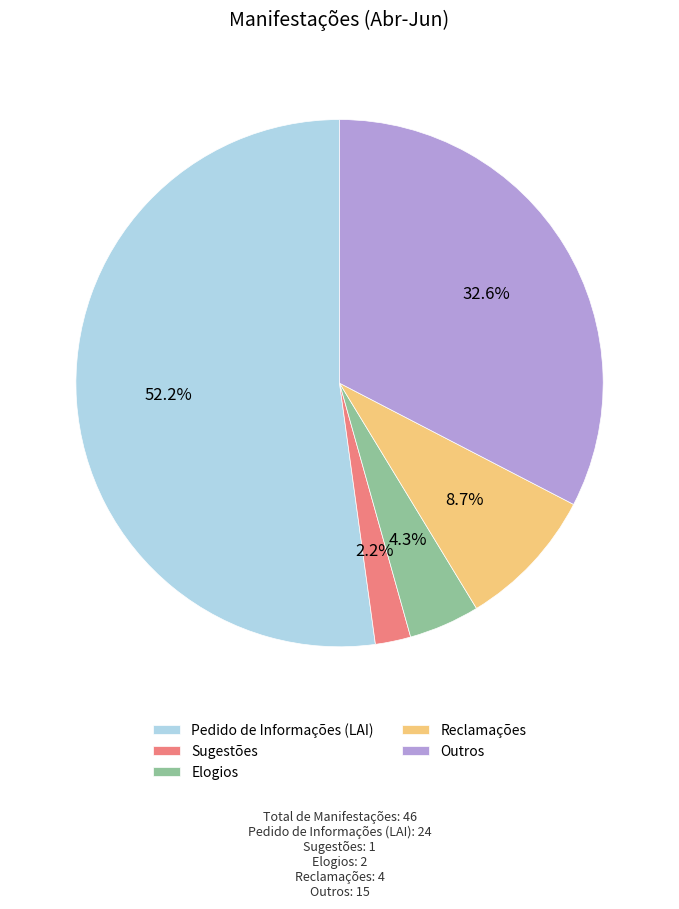

Combined, do Pedido de Informações (LAI) and Elogios account for over 50%?

Yes